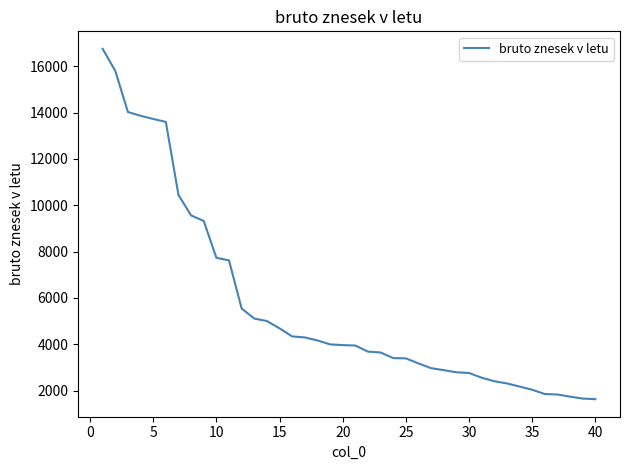

What is the maximum value shown in the chart?

16753.9